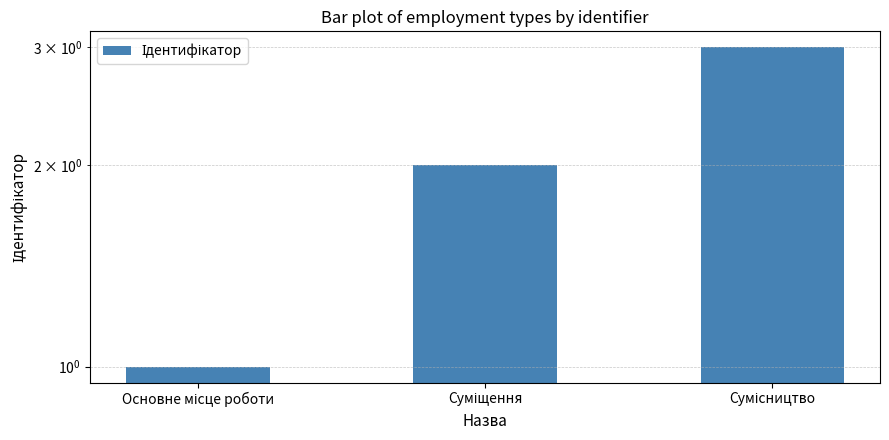

How many values are between 1 and 3?

3